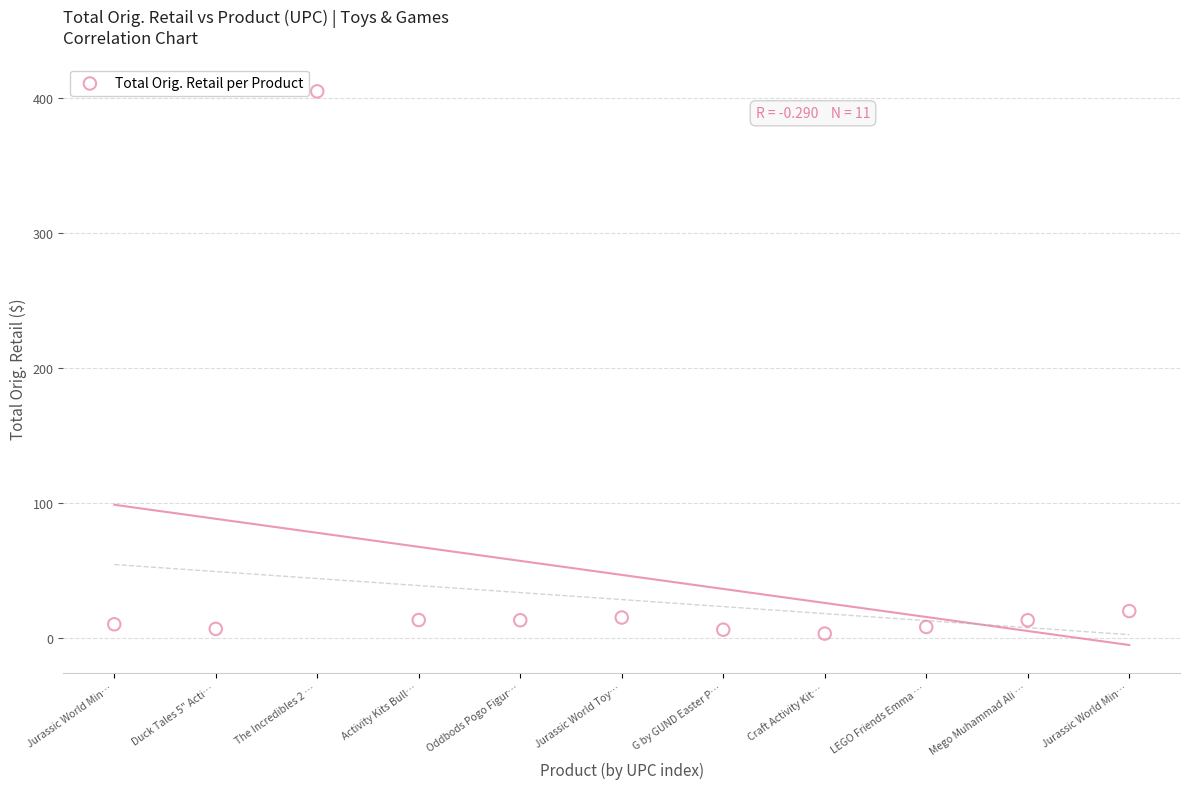

What Y value in the scatter plot is closest to 203?

19.8